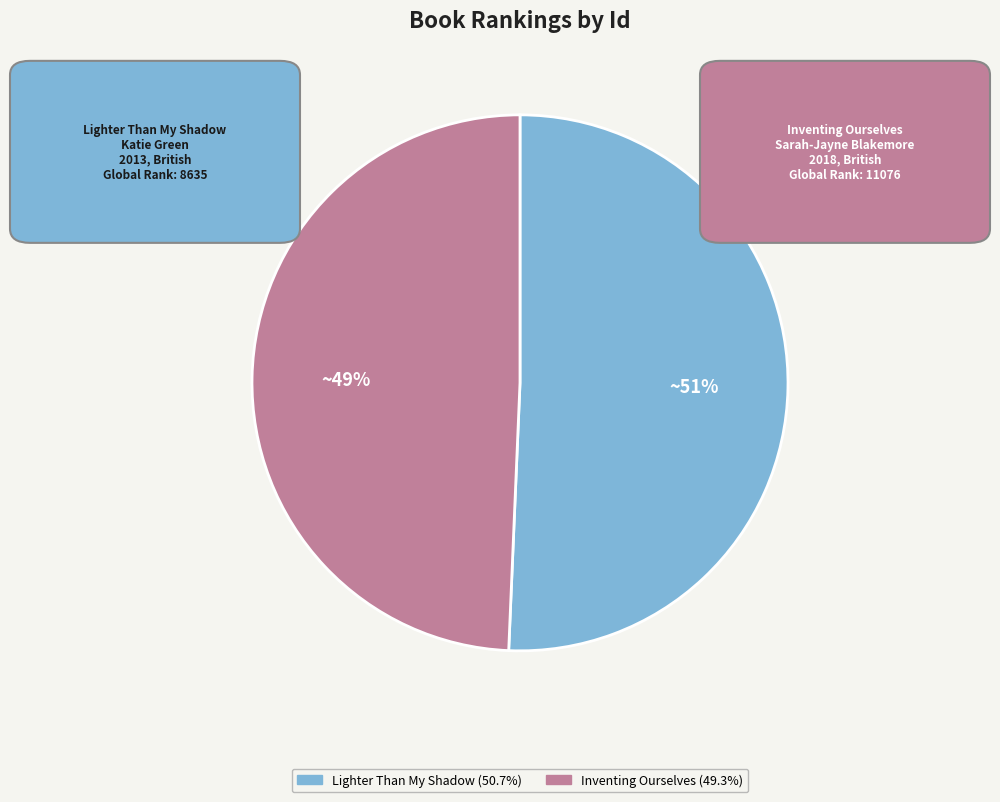

How many segments does this pie chart have?

2